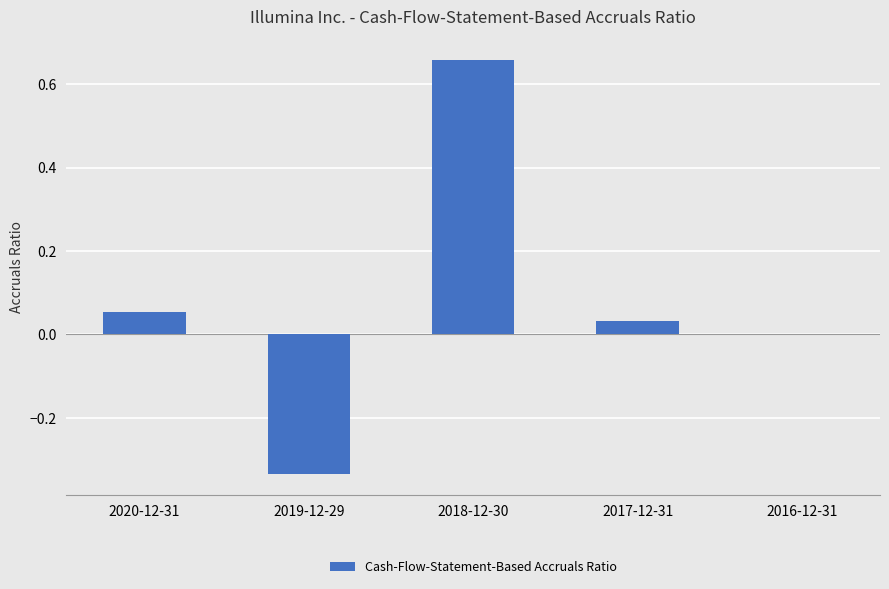

True or false: the data shows 0.0 at 2017-12-31.

True